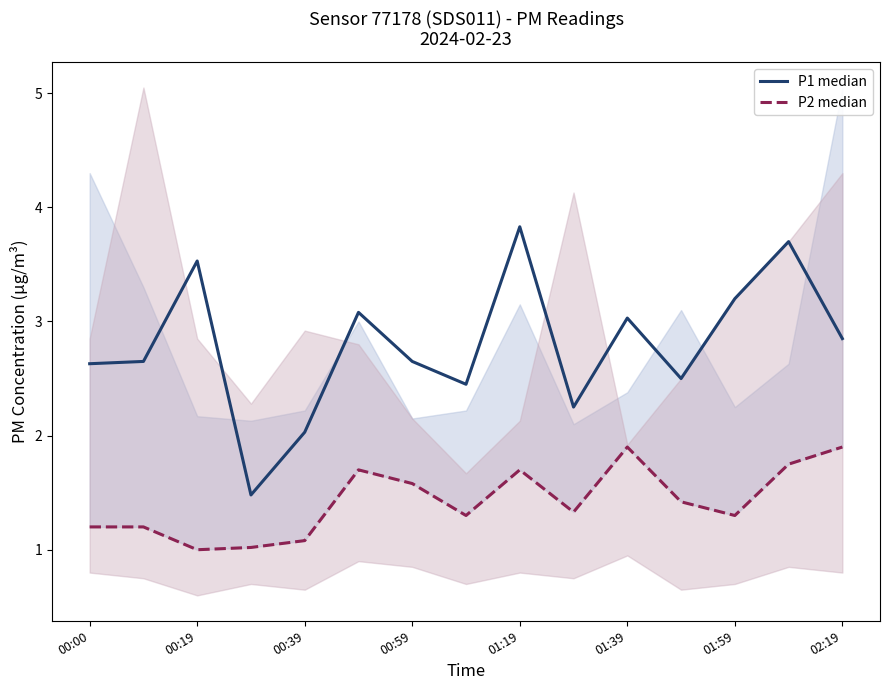

What is the difference between the second highest and minimum values in the P2 median series?

0.9